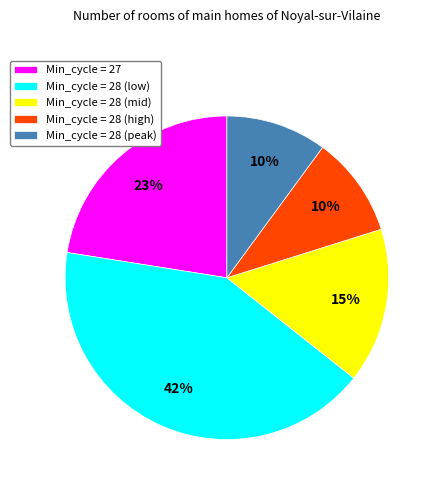

What is the largest slice in the pie chart?

Min_cycle = 28 (low)